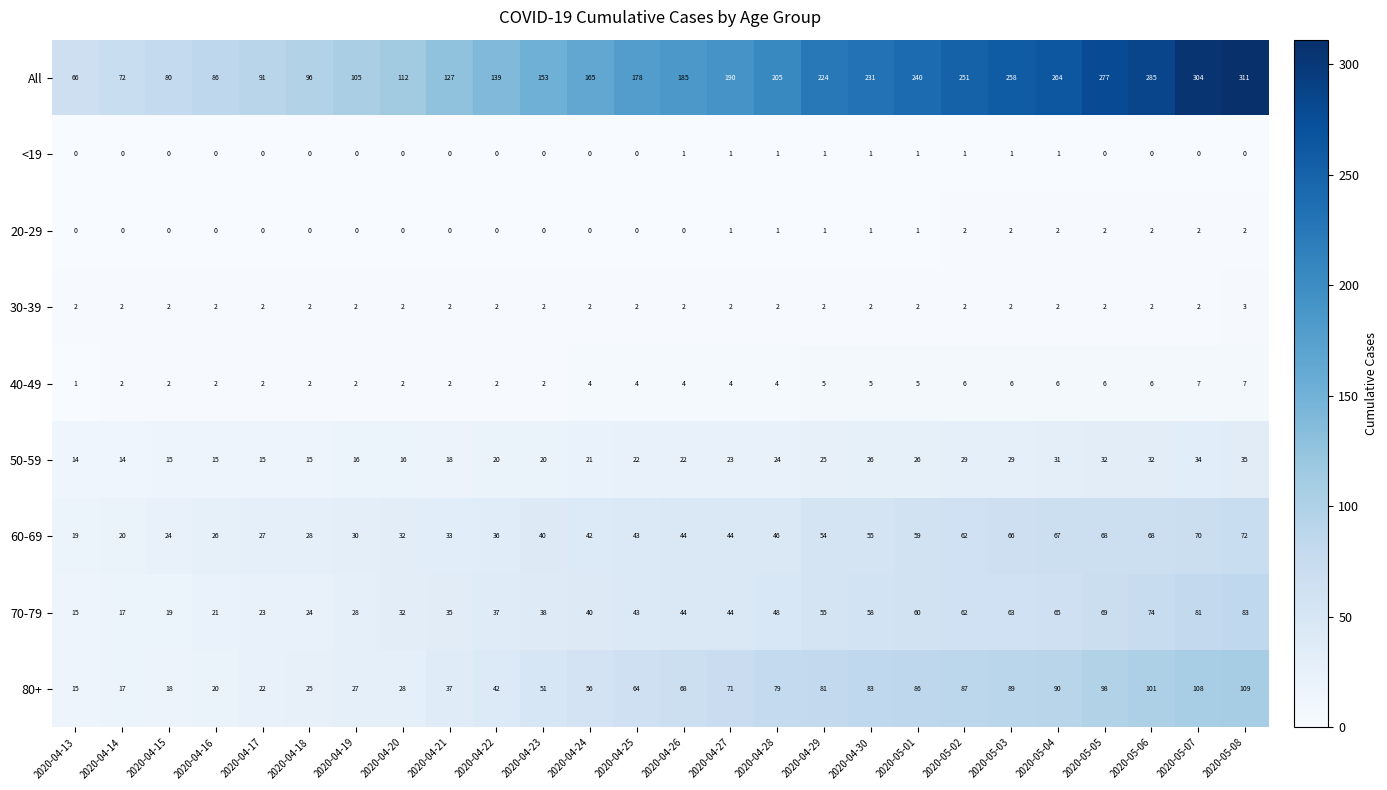

Which series has the largest total across all categories?

All